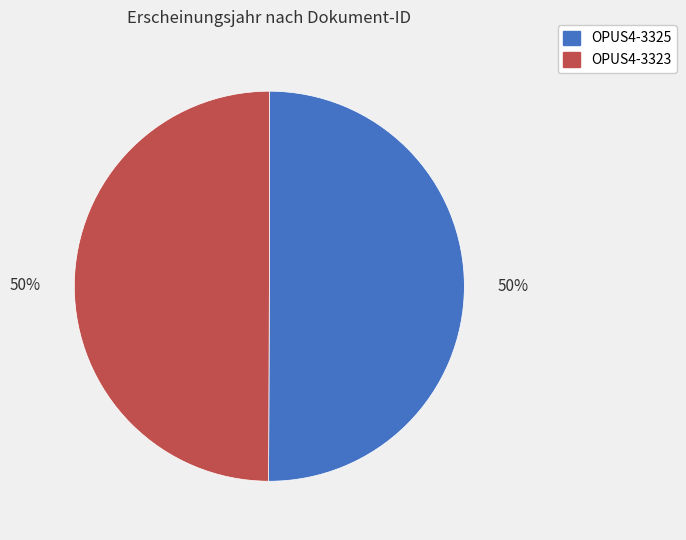

To the nearest percent, what is the combined percentage of OPUS4-3325 and OPUS4-3323?

100%